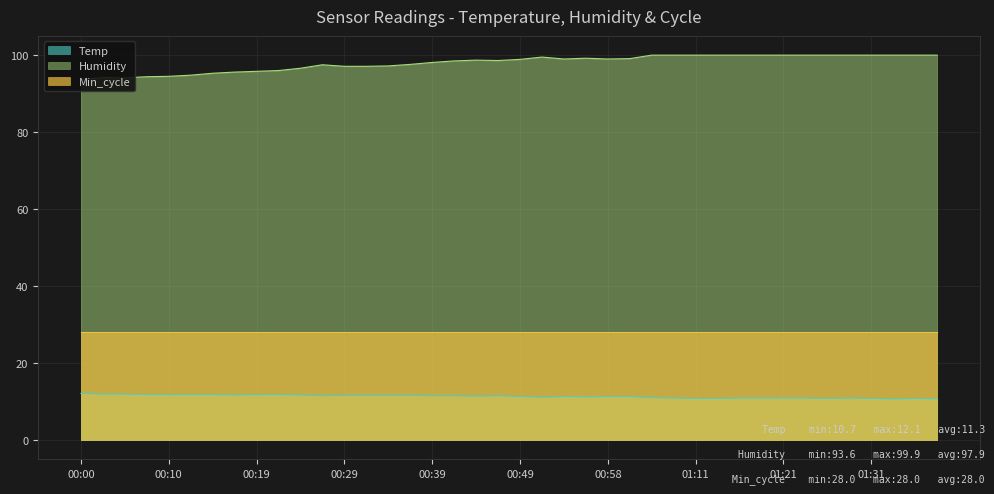

What is the average value of the Temp series?

11.3